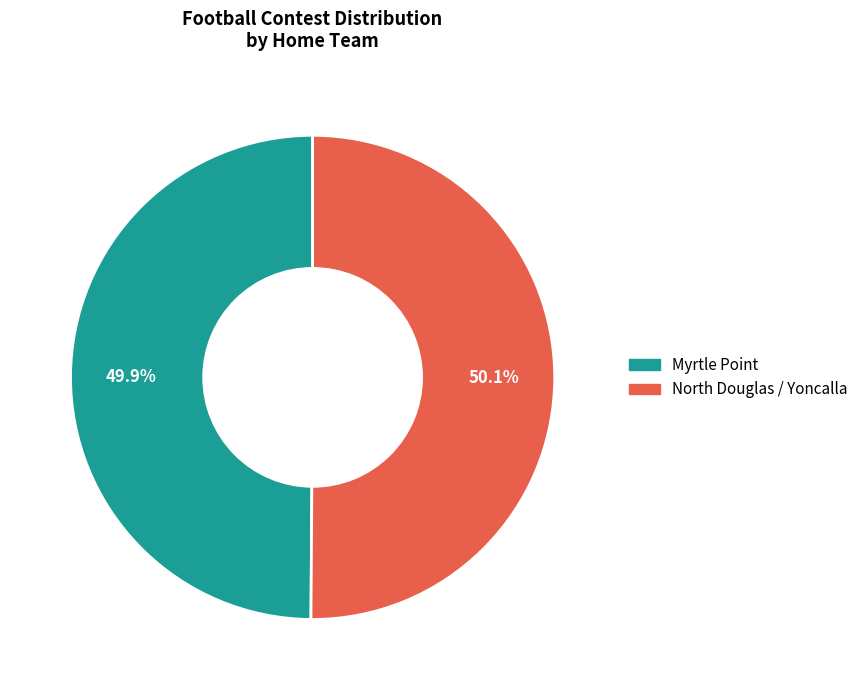

Approximately how many times larger is the value at North Douglas / Yoncalla compared to Myrtle Point?

1.0